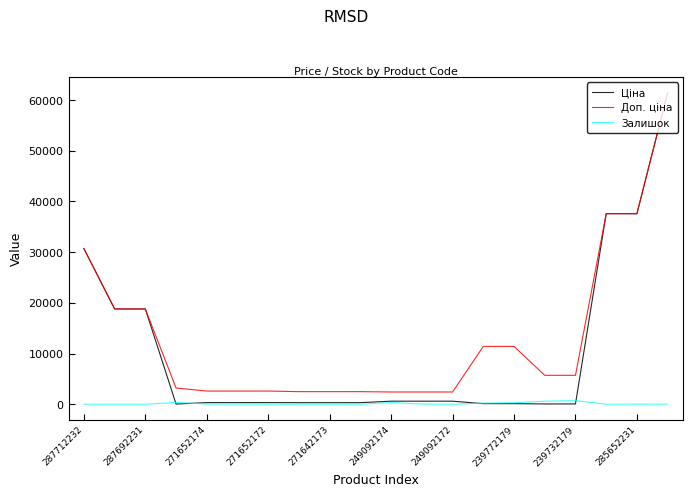

Which series has the largest range (max minus min)?

Ціна